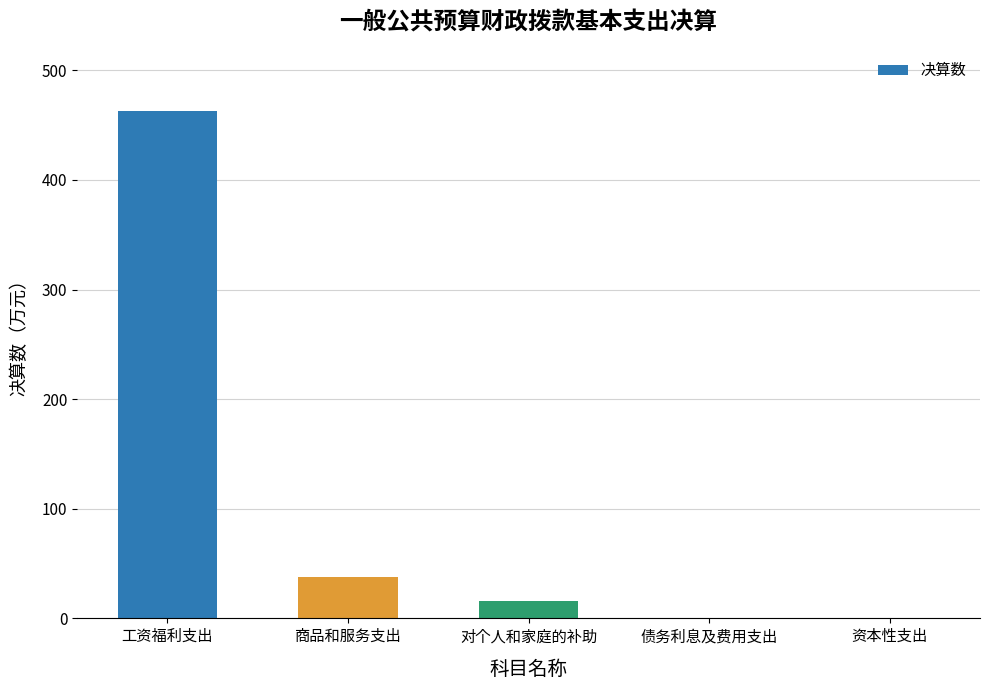

What is the greatest value displayed?

462.6